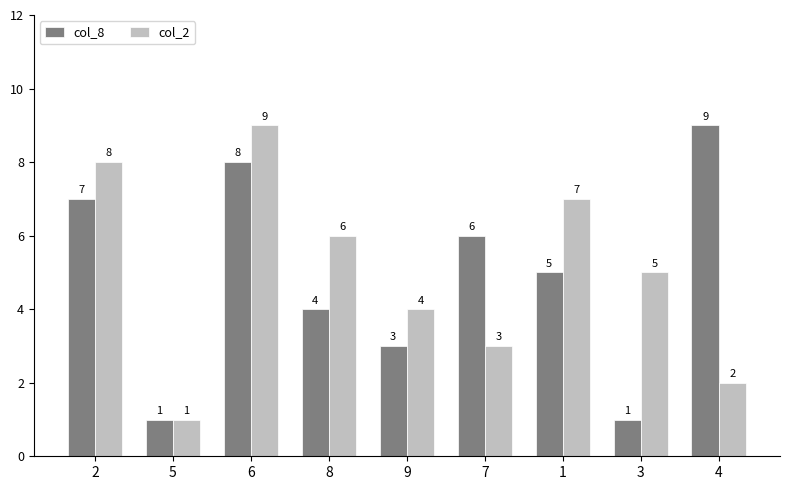

What position from the left is 1?

7